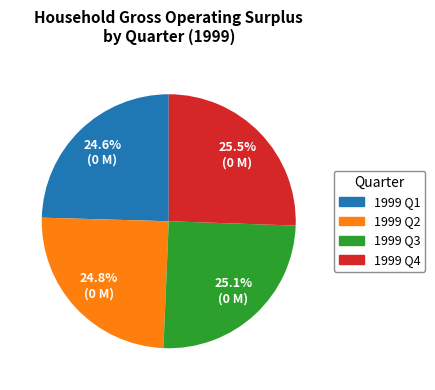

Count the number of slices in the pie.

4